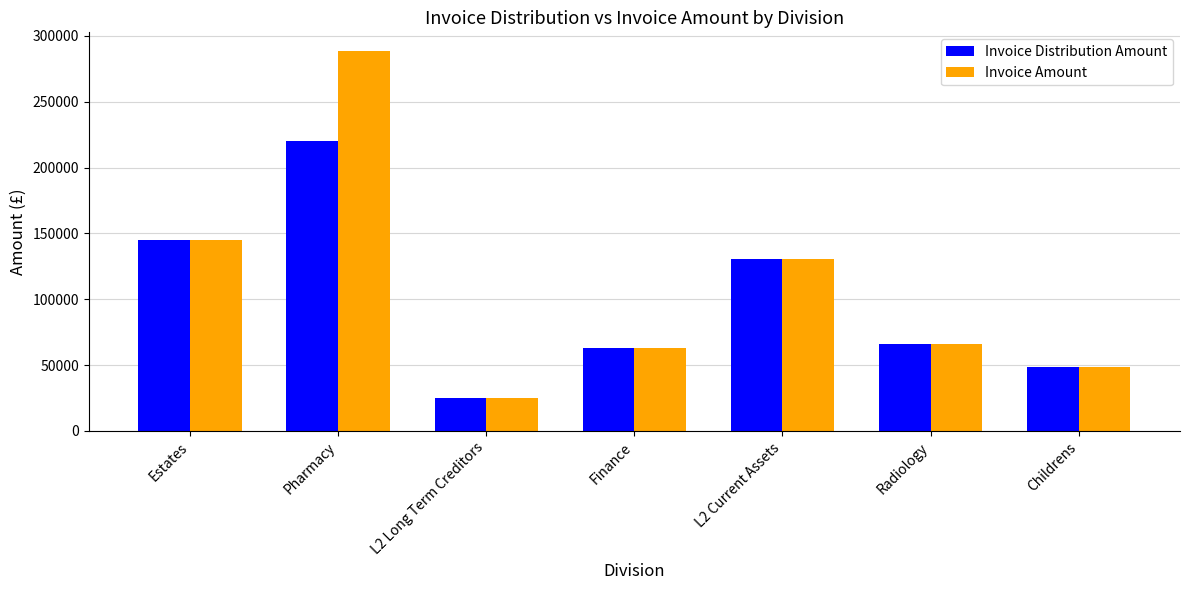

What position from the right is Finance?

4